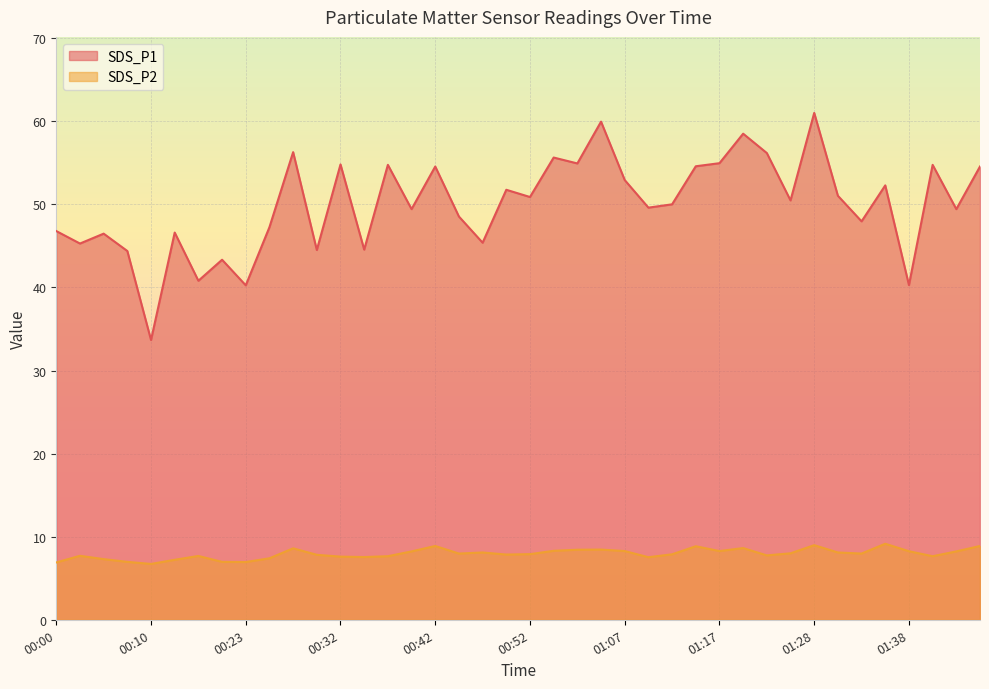

How many data points in SDS_P2 are less than 7?

5